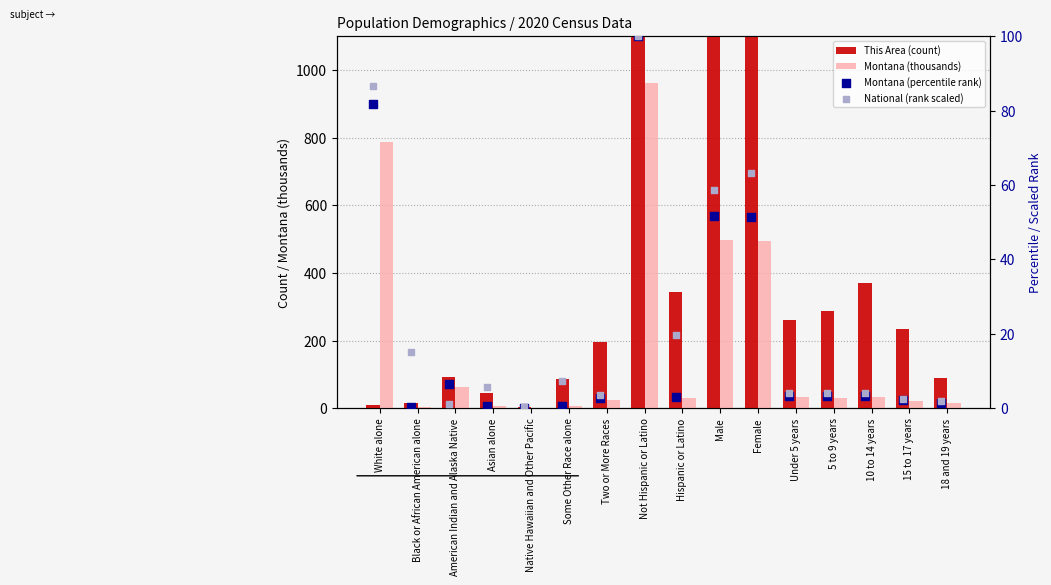

What are all the series names shown in the legend?

This Area (count), Montana (thousands), Montana (percentile rank), National (rank scaled)